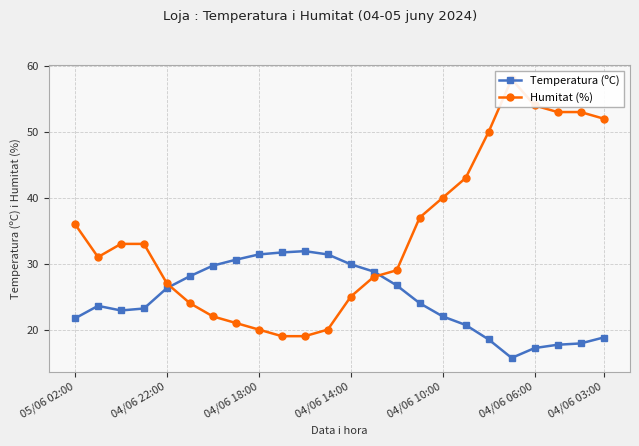

How many data points does each series have?

24